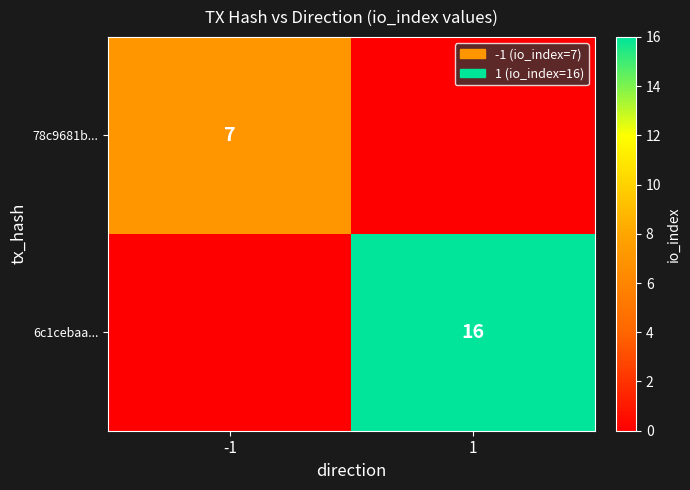

Is it true that 6c1cebaa... equals 8 at 1?

False